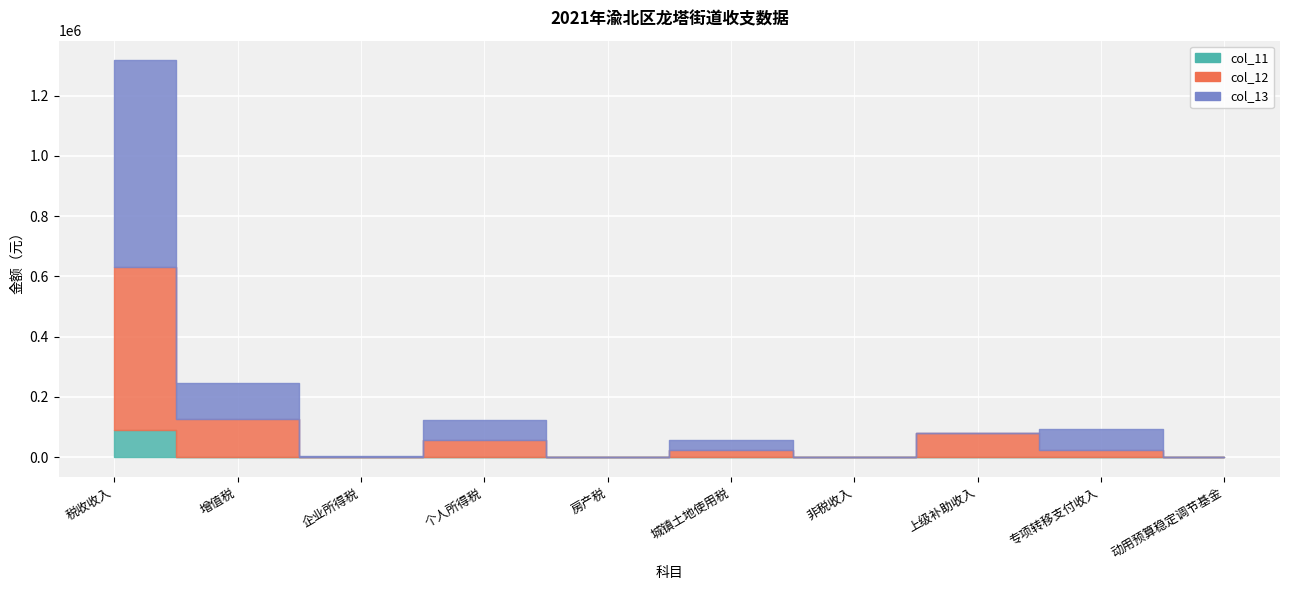

Which has a higher value, 个人所得税 or 企业所得税?

个人所得税